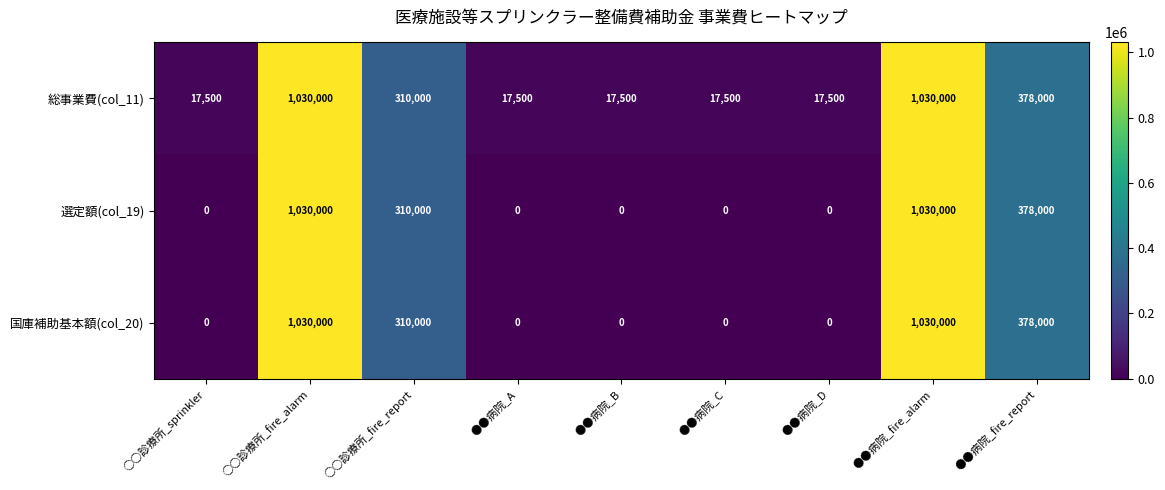

What is the spread (max minus min) of values at ●●病院_D?

17500